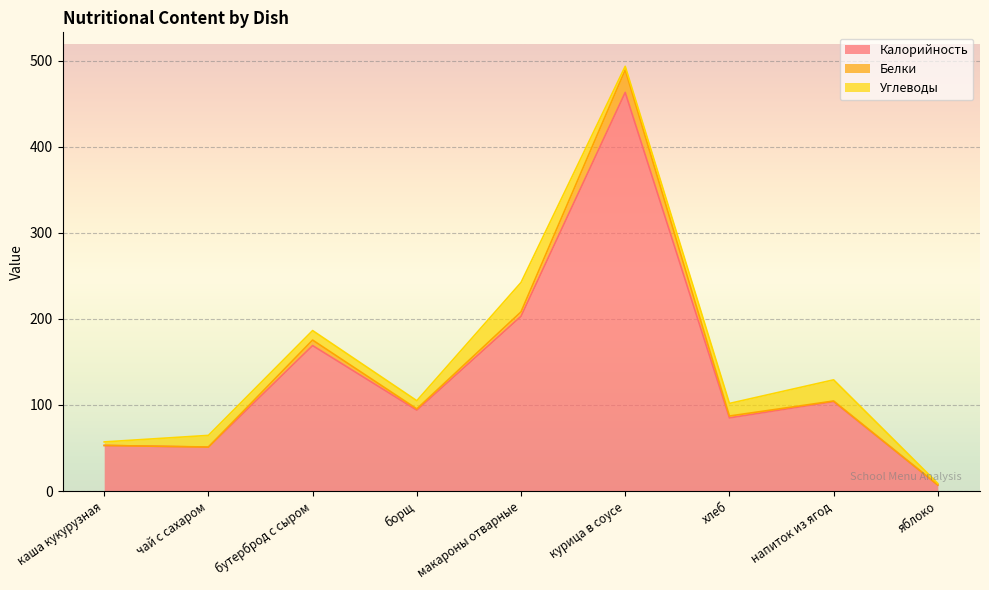

Reading right to left, list all the values displayed in this chart.

Калорийность: 7.0	104.0	85.0	463.0	203.0	94.0	169.0	51.0	53.0
Белки: 0.1	0.6	2.2	26.2	5.1	1.5	6.4	0.2	0.0
Углеводы: 1.8	24.6	14.6	4.2	34.1	9.5	11.1	13.5	4.1